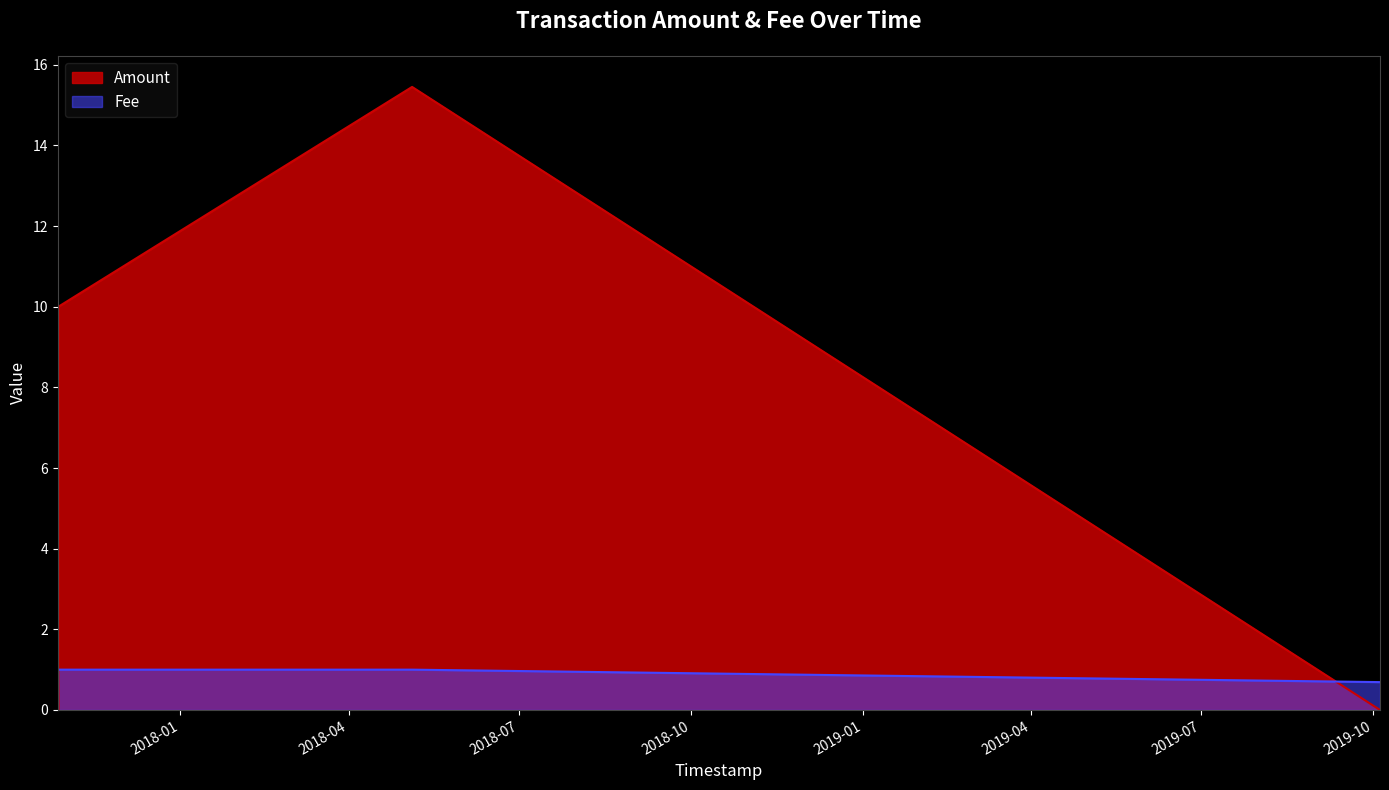

At 2019-10-04 14:30:44, list the series in order from largest to smallest.

Fee, Amount